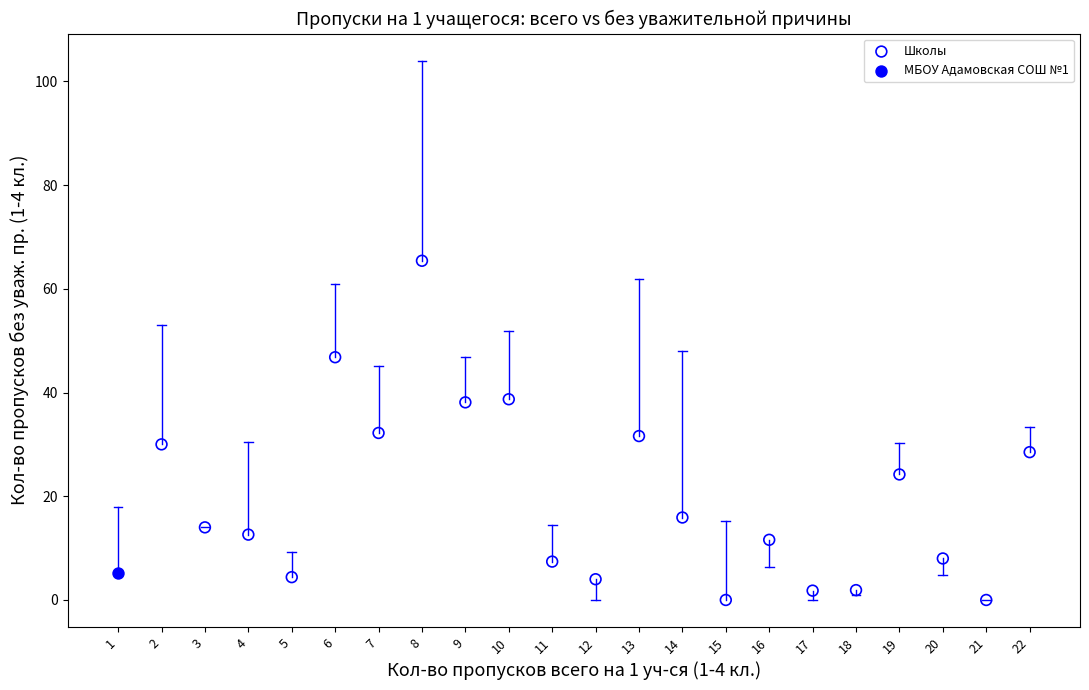

What are all the series names shown in the legend?

Школы, МБОУ Адамовская СОШ №1